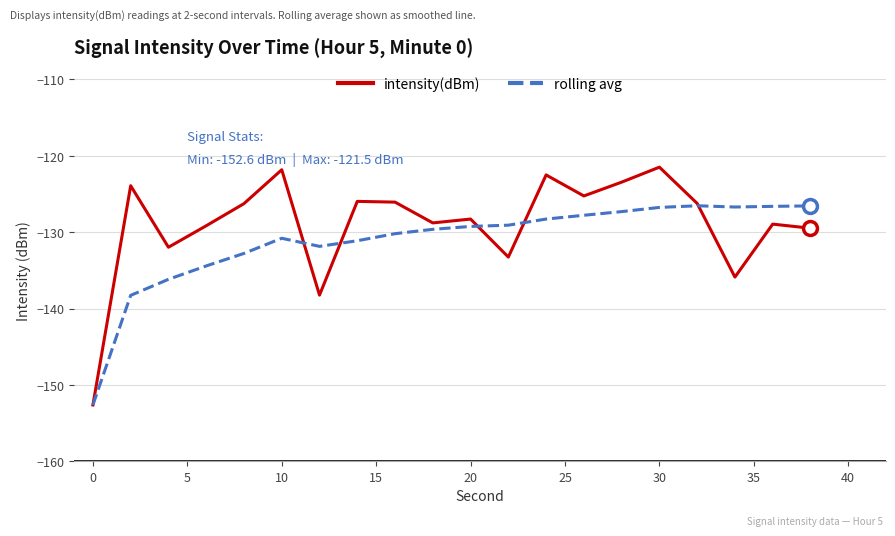

What is the sum of all rolling avg values?

-2622.8